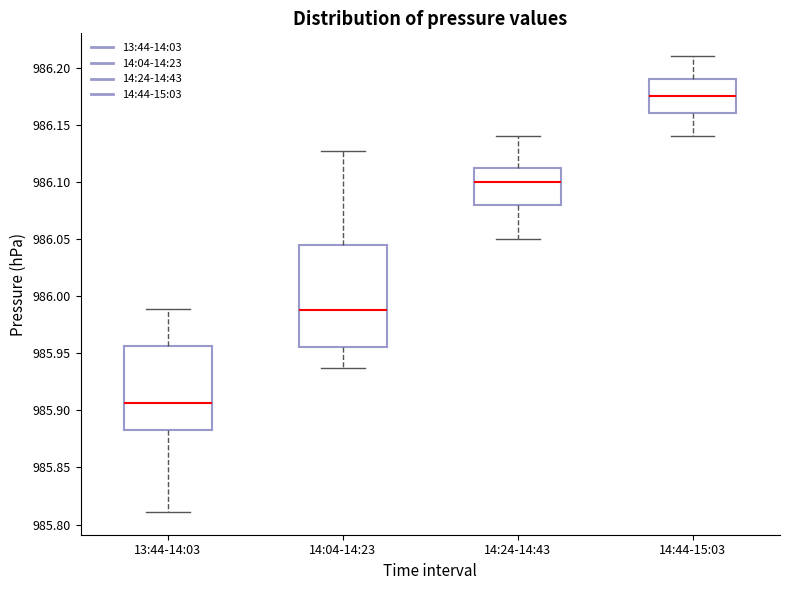

Reading left to right, transcribe this box plot: for each box, give where its median line is, the range the box spans, and where its two whiskers end, as read against the y-axis. The values are not printed on the chart, so give them approximately, as read against the axis.

13:44-14:03: median 985.905, box 985.885 to 985.955, whiskers 985.810 to 985.990
14:04-14:23: median 985.990, box 985.955 to 986.045, whiskers 985.935 to 986.125
14:24-14:43: median 986.100, box 986.080 to 986.115, whiskers 986.050 to 986.140
14:44-15:03: median 986.175, box 986.160 to 986.190, whiskers 986.140 to 986.210